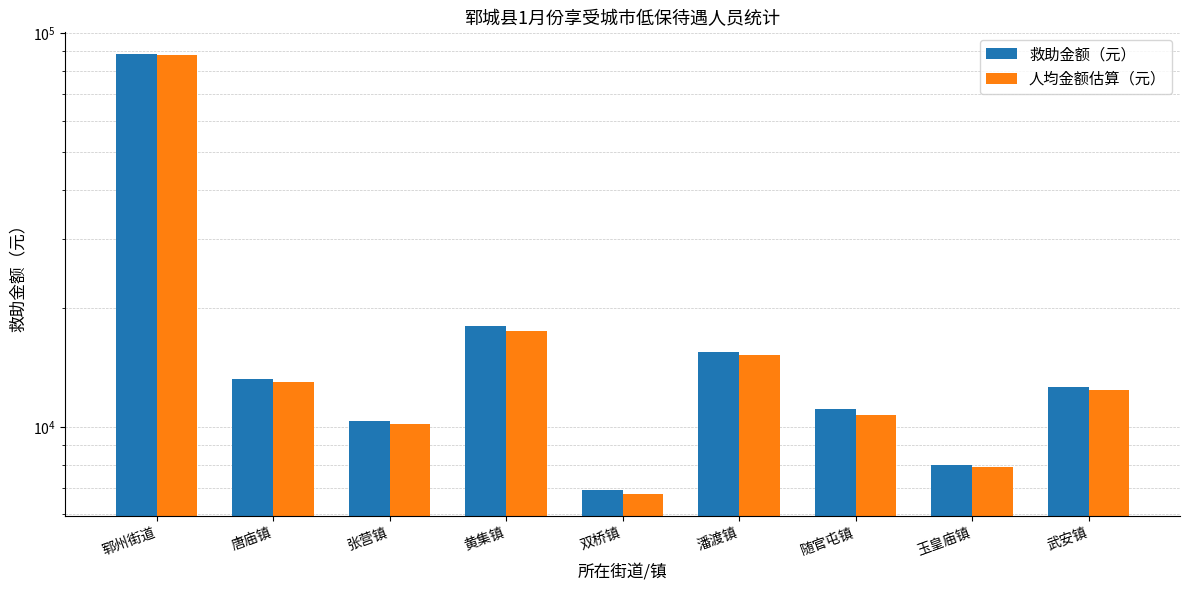

Reading left to right, transcribe all the data shown in this chart.

救助金额（元）: 88452	13200	10350	18000	6900	15500	11100	8000	12600
人均金额估算（元）: 87984	12972	10152	17484	6768	15228	10716	7896	12408